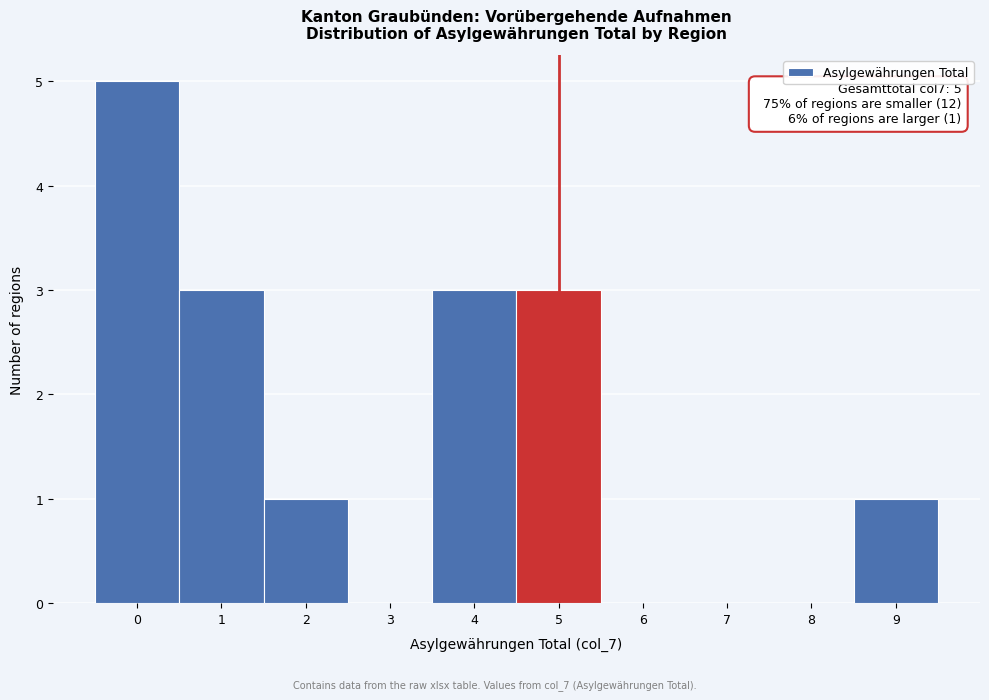

Which range on the x-axis has the tallest bar?

-0.5 to 0.5